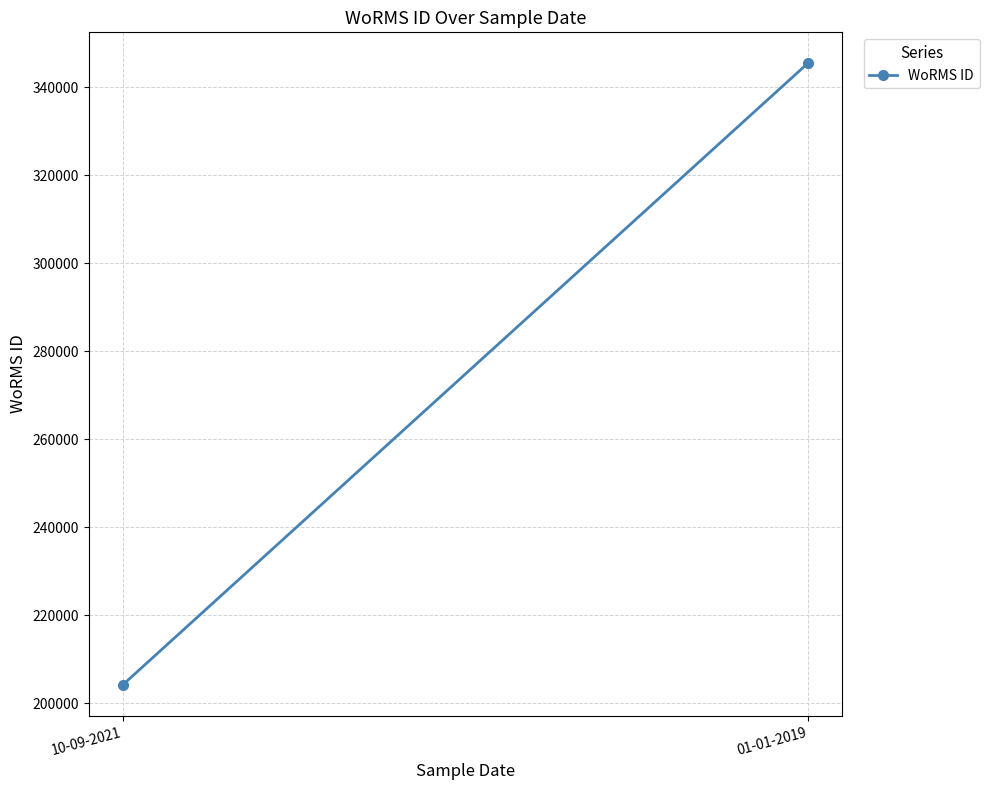

What is the change in value from 10-09-2021 to 01-01-2019?

+141234